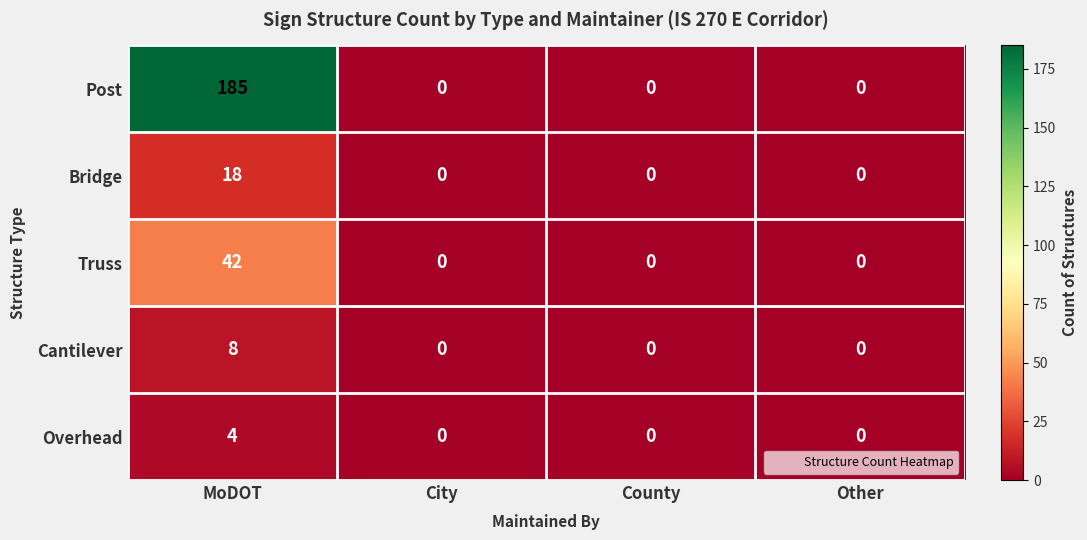

Which series changed the most between MoDOT and Other?

Post